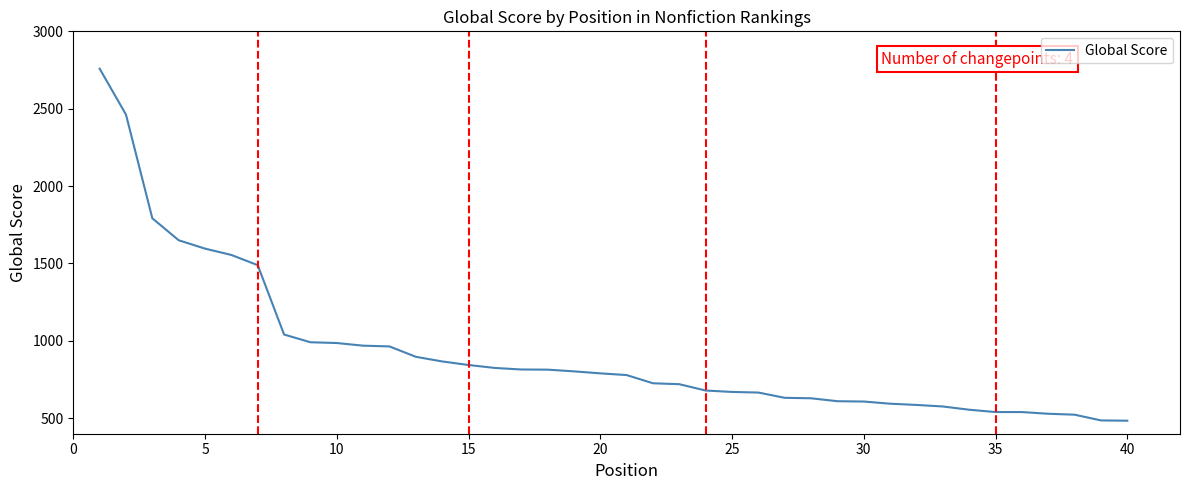

What is the greatest value displayed?

2759